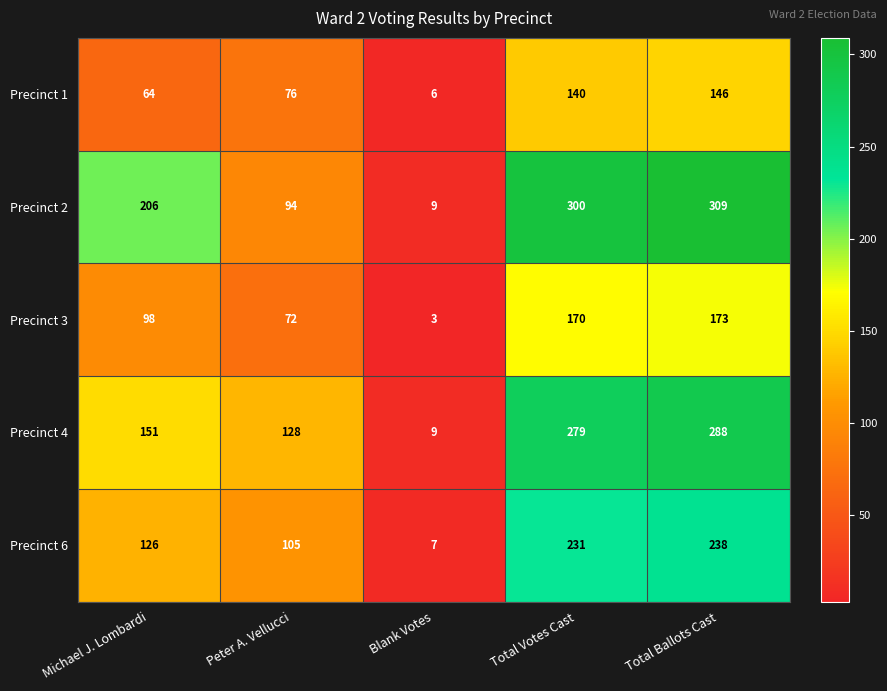

What is the smallest value displayed?

3